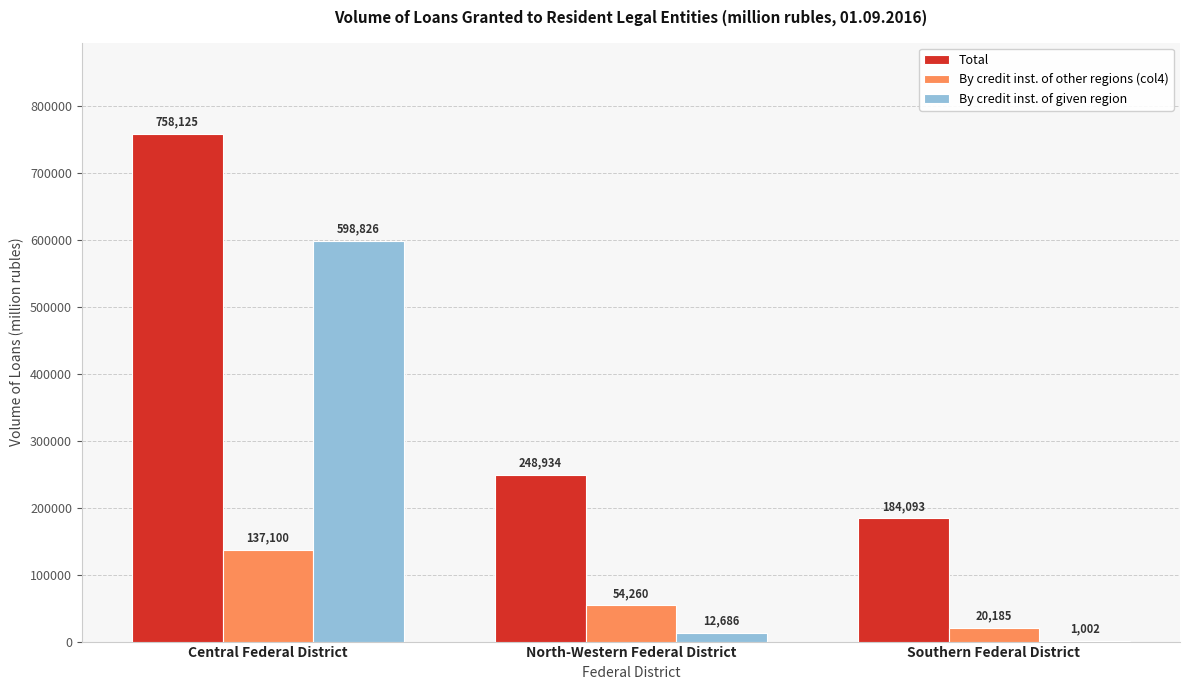

What is the greatest value displayed?

758125